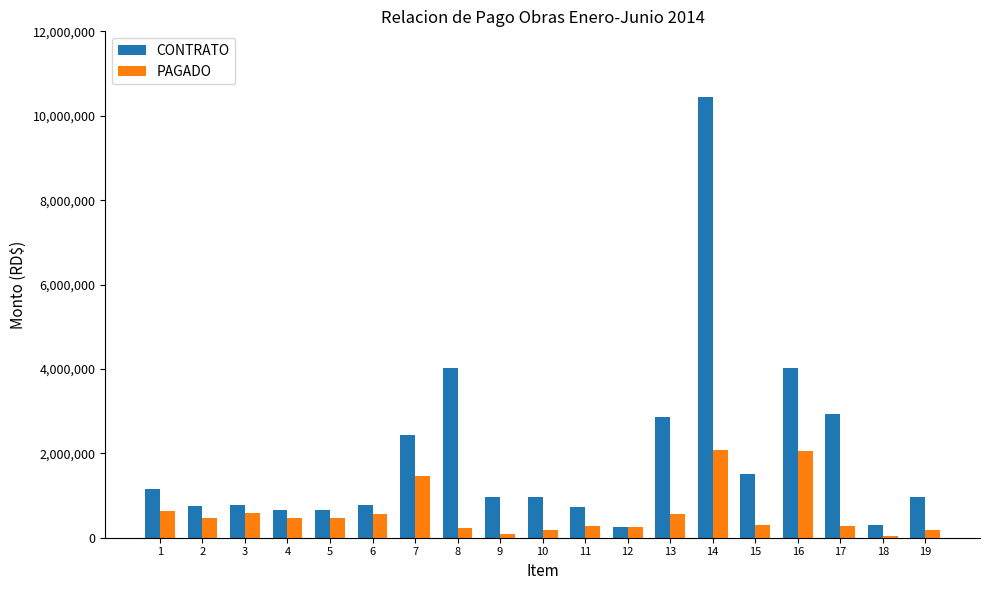

Between 5 and 17, which series saw the biggest shift?

CONTRATO